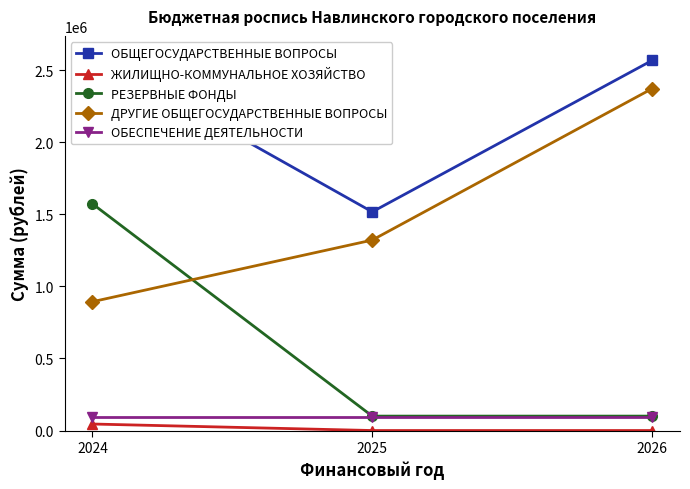

Which label corresponds to the largest value in the chart?

2024